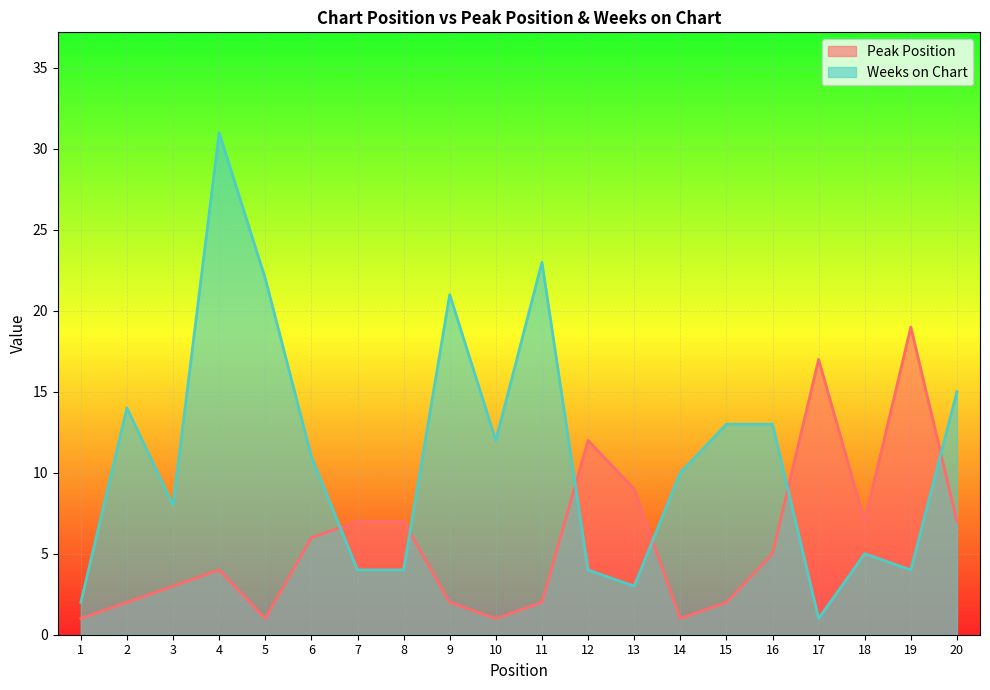

Is it true that Peak Position equals 1 at 14?

True